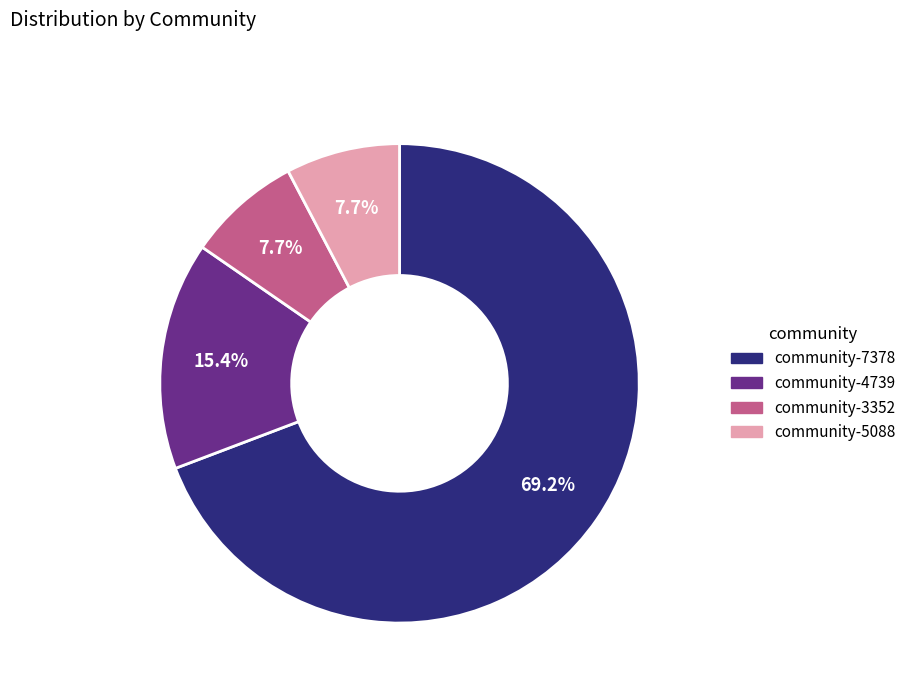

Count the number of slices in the pie.

4